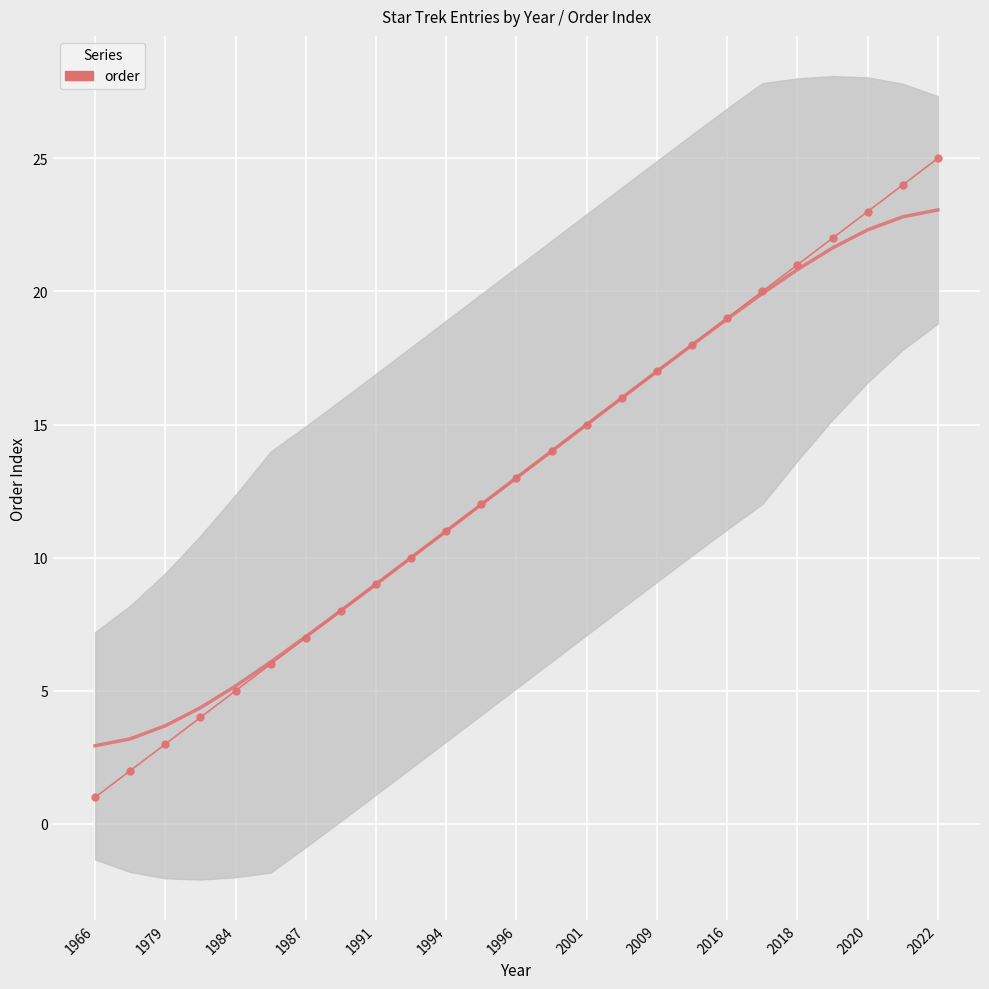

The chart shows a value of 32 at 2016. True or false?

False